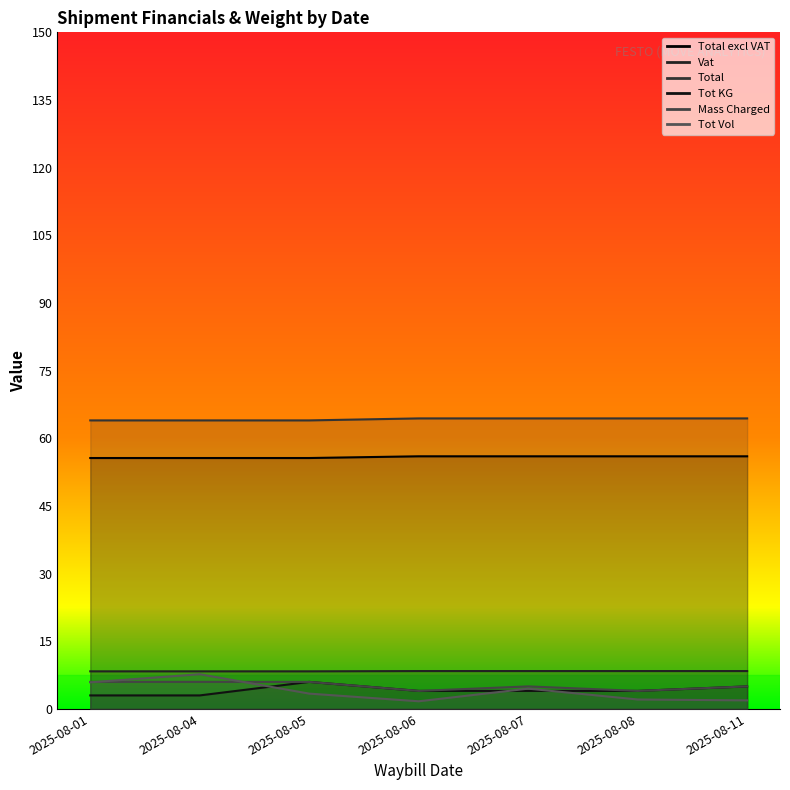

How many distinct data groups are displayed?

6